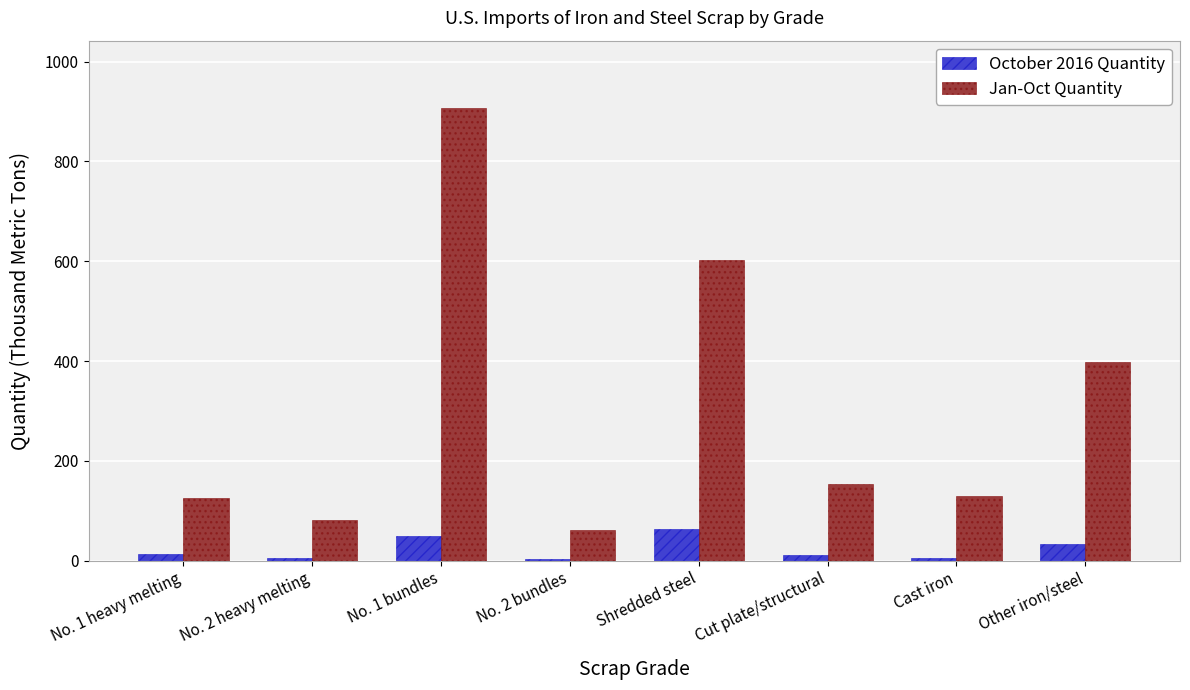

Which series has the largest total across all categories?

Jan-Oct Quantity